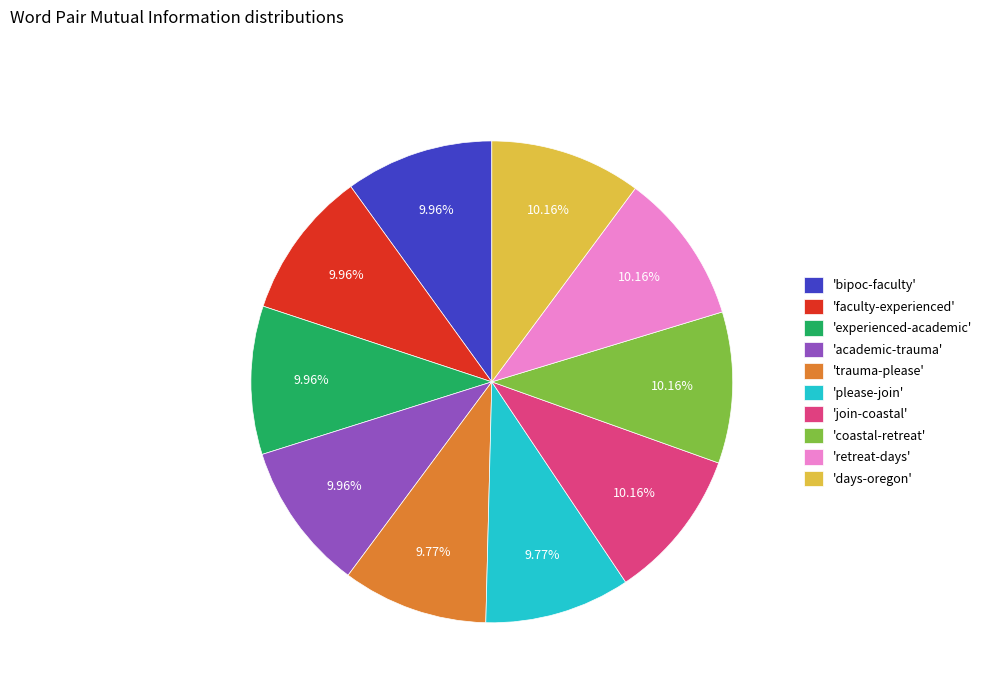

Is there any slice that represents more than half of the pie?

No